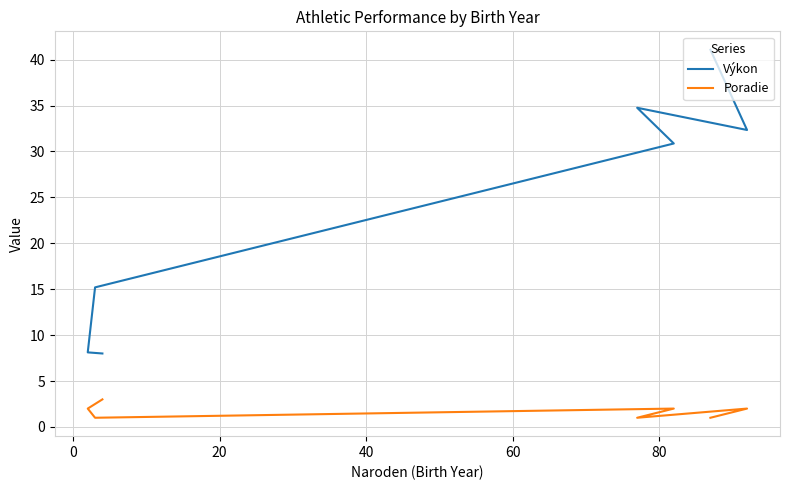

Between 0 and 80, which series saw the biggest shift?

Výkon